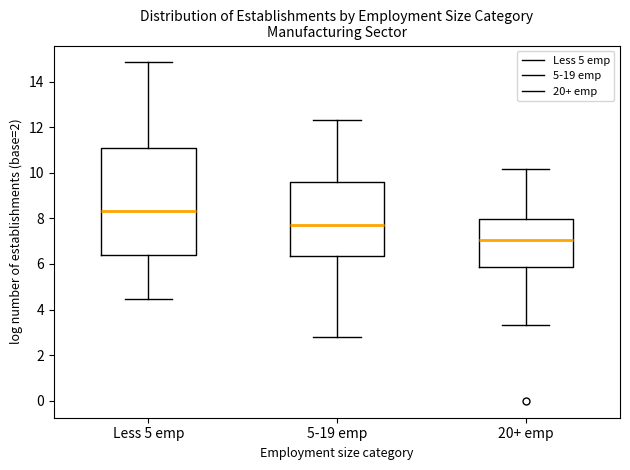

Reading left to right, transcribe this box plot: for each box, give where its median line is, the range the box spans, and where its two whiskers end, as read against the y-axis. The values are not printed on the chart, so give them approximately, as read against the axis.

Less 5 emp: median 8.4, box 6.4 to 11.0, whiskers 4.4 to 14.8
5-19 emp: median 7.8, box 6.4 to 9.6, whiskers 2.8 to 12.4
20+ emp: median 7.0, box 5.8 to 8.0, whiskers 3.4 to 10.2